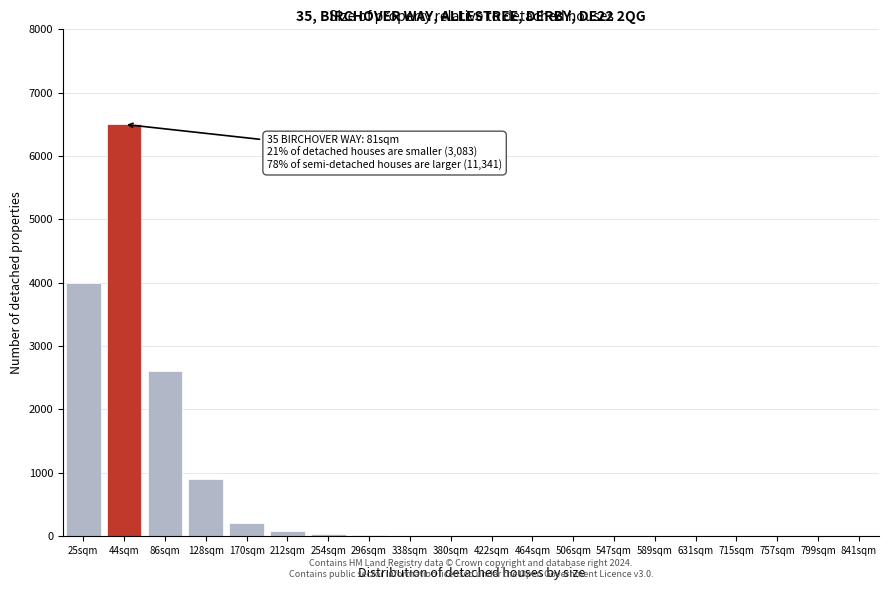

What is the greatest value displayed?

6500